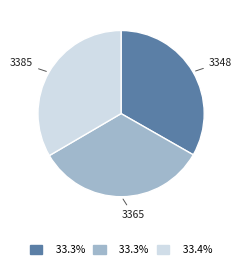

Does 3365 represent more than half of the total?

No